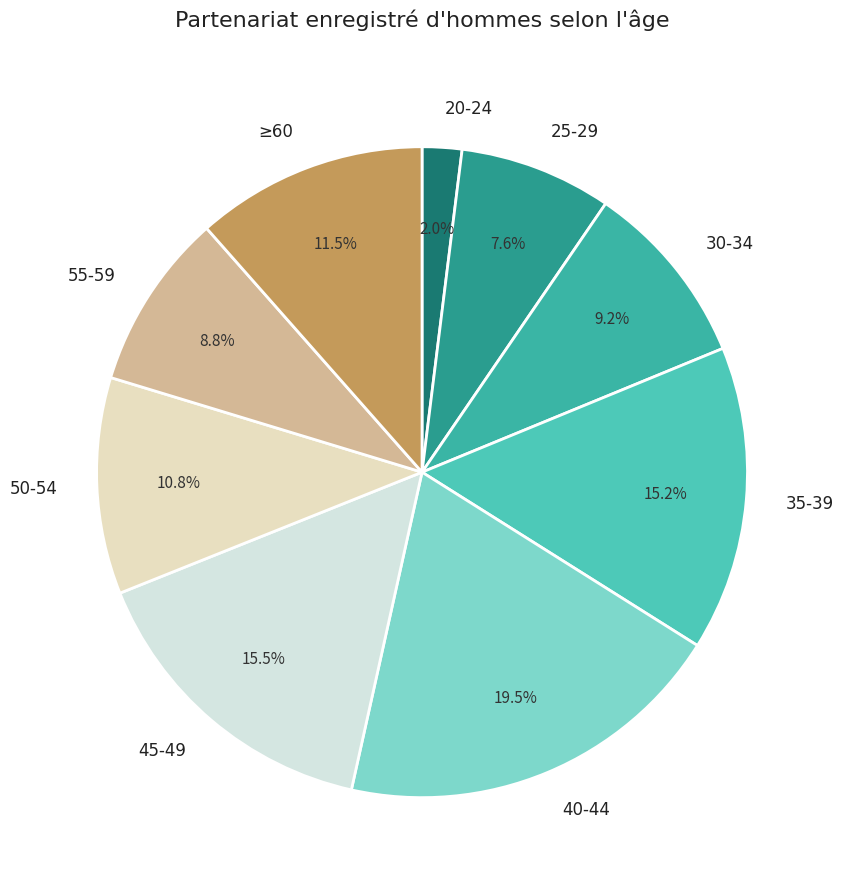

To the nearest percent, what is the average slice percentage?

11%